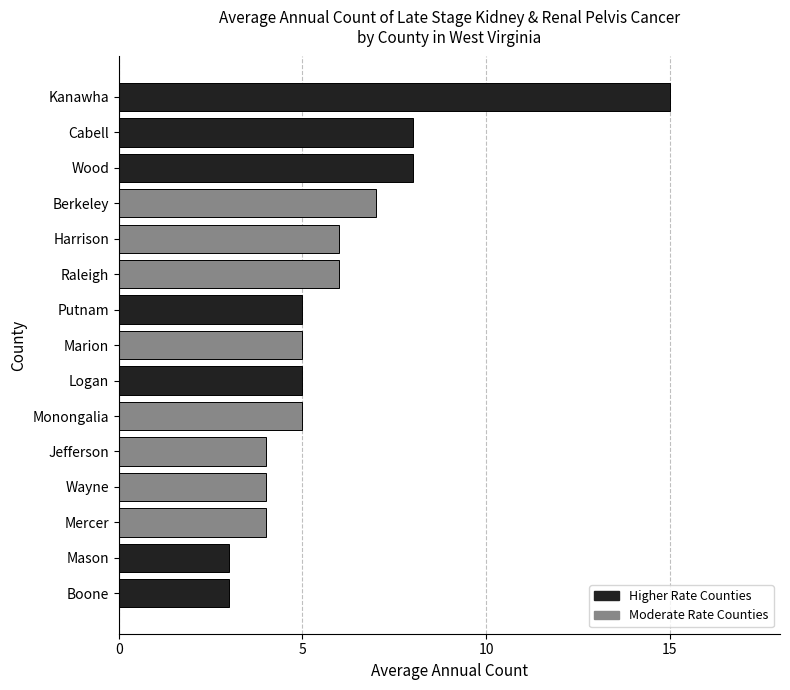

What is the sum of the values at Berkeley and Boone?

10